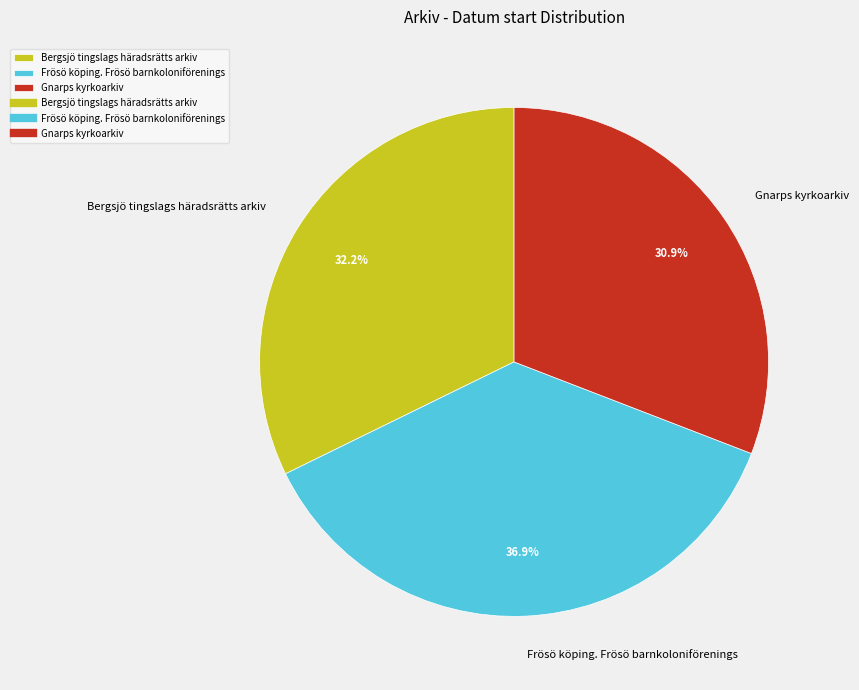

Does any single category account for the majority?

No